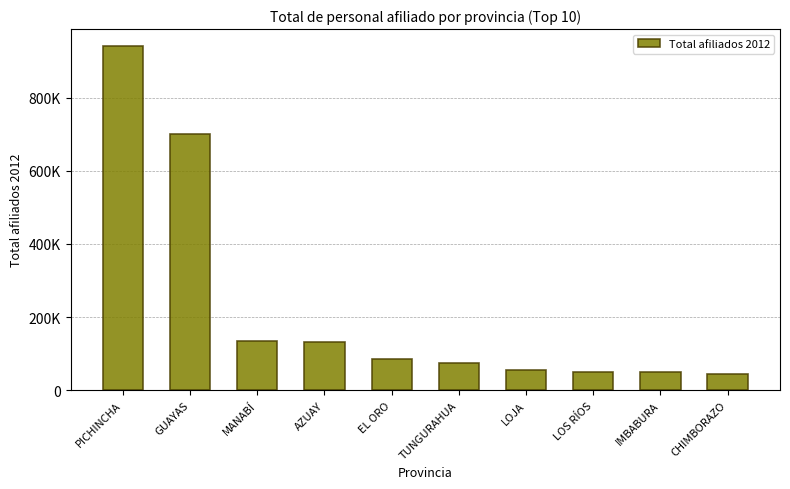

Reading left to right, extract all data points from this chart.

PICHINCHA=940360	GUAYAS=699781	MANABÍ=133518	AZUAY=131040	EL ORO=86126	TUNGURAHUA=74309	LOJA=54369	LOS RÍOS=51027	IMBABURA=49830	CHIMBORAZO=44204